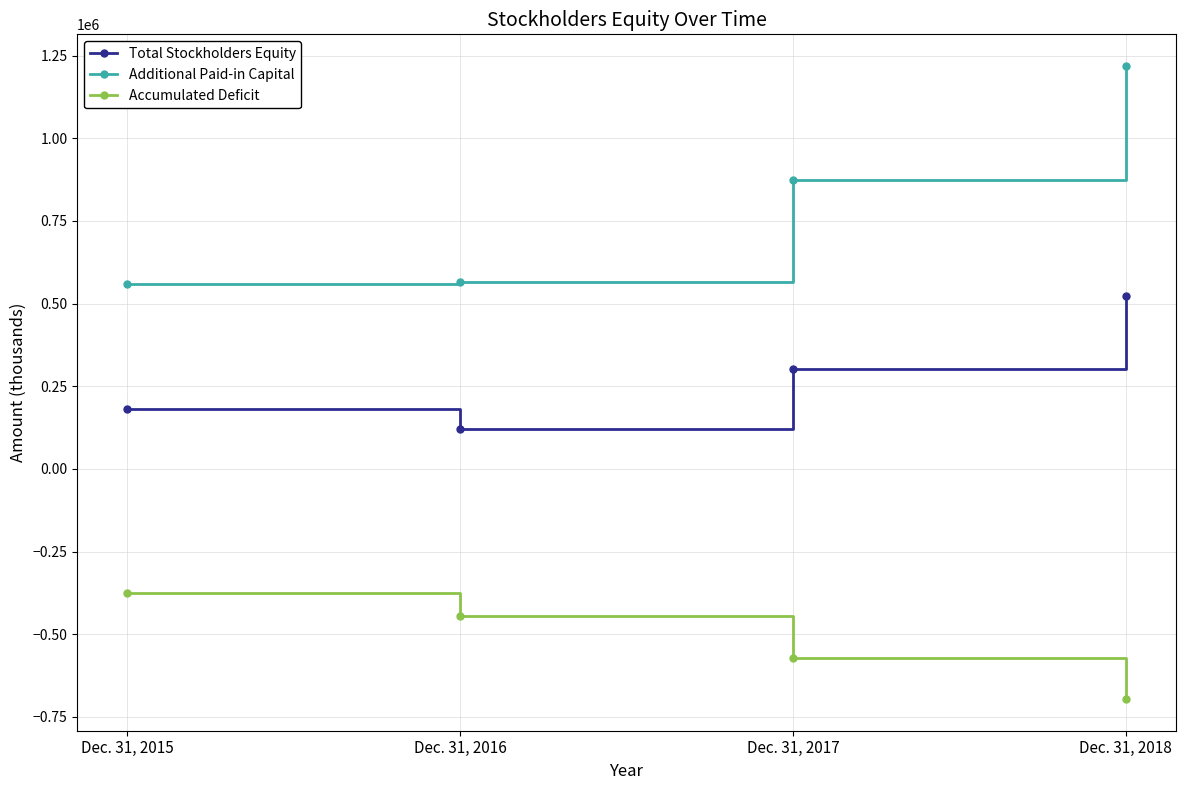

What is the greatest value displayed?

1218710